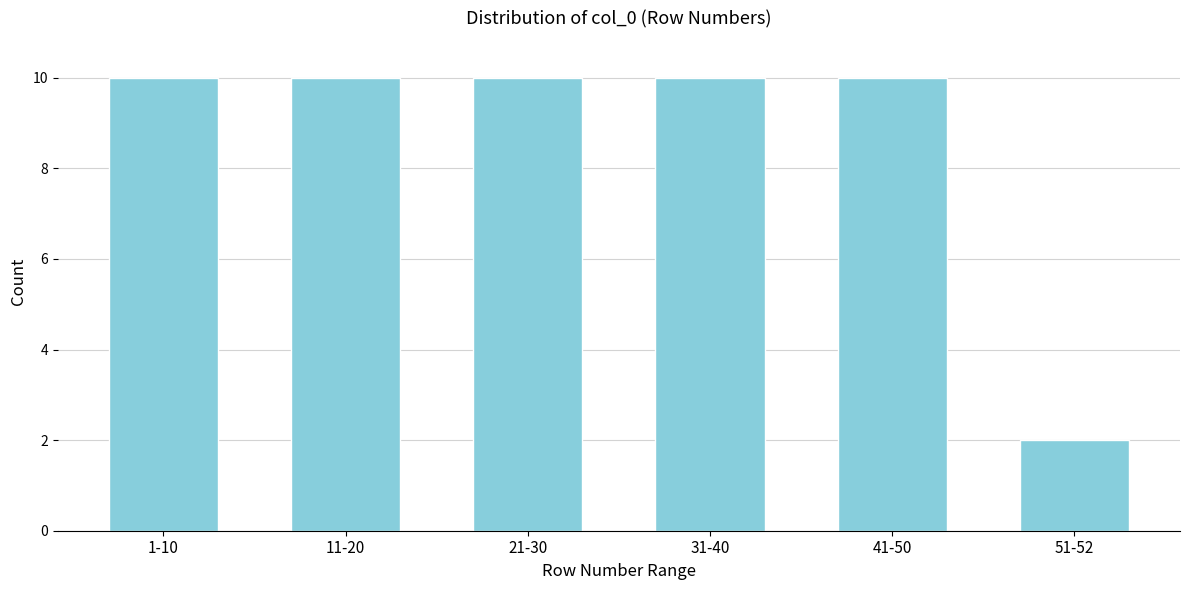

Reading left to right, transcribe all the data shown in this chart.

1-10=10	11-20=10	21-30=10	31-40=10	41-50=10	51-52=2